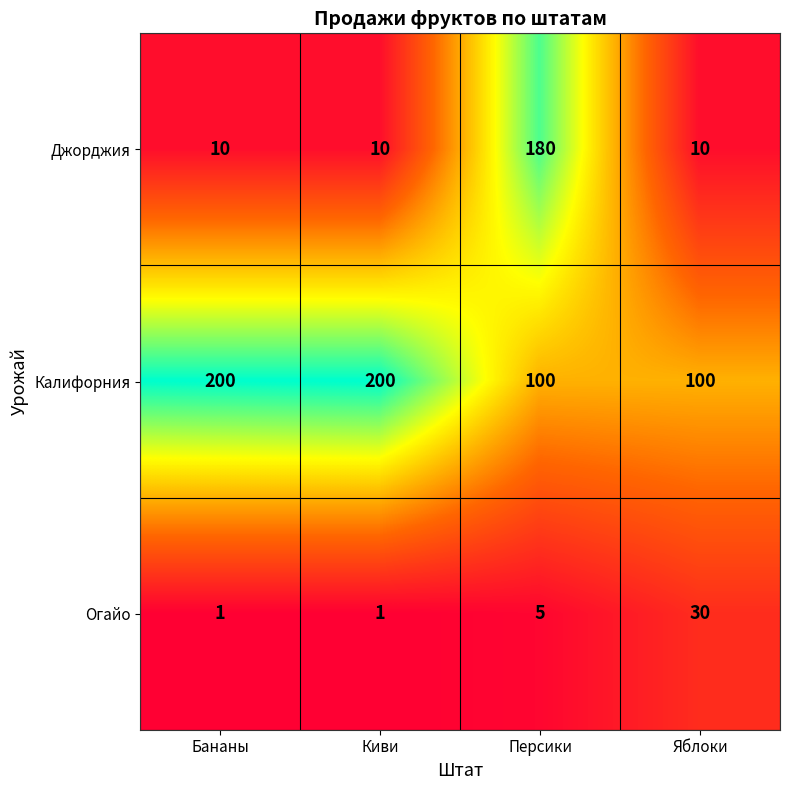

Count the number of data series in this chart.

3